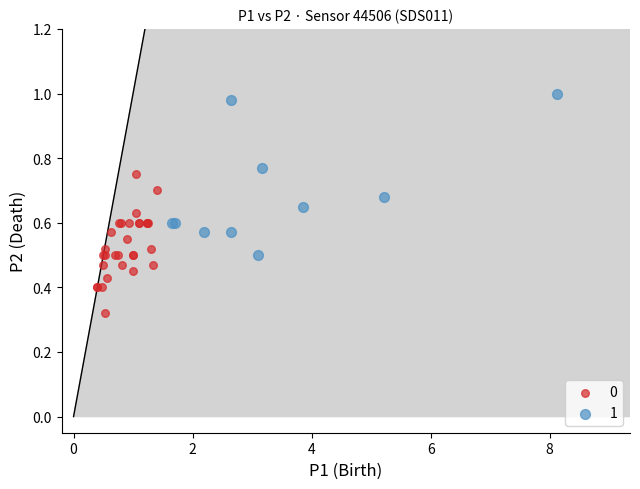

What are all the series names shown in the legend?

0, 1